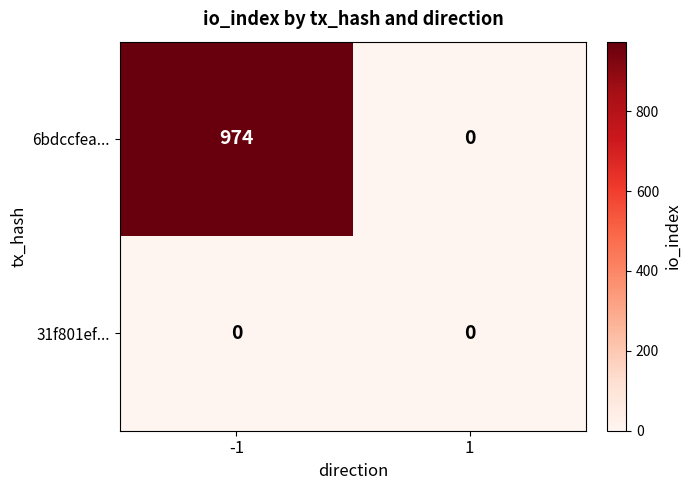

Rank the series at -1 from lowest to highest value.

31f801ef..., 6bdccfea...